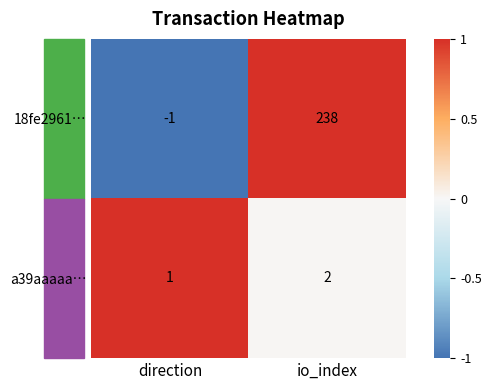

Which series has the largest total across all categories?

18fe2961…